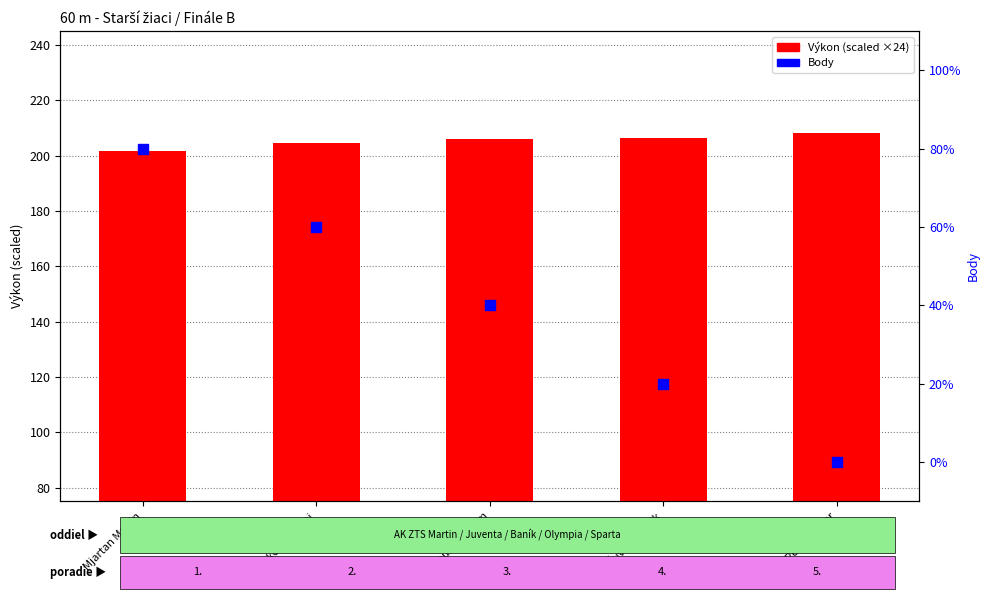

At how many categories does at least one series exceed 199?

5